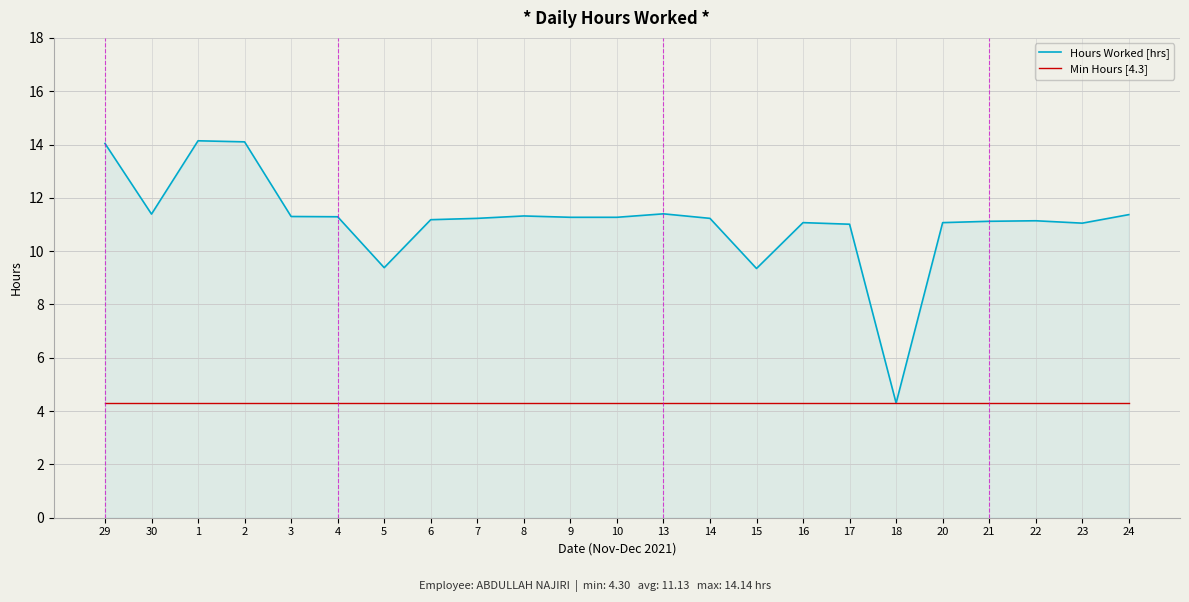

What is the difference between the highest and lowest values at 4?

7.0